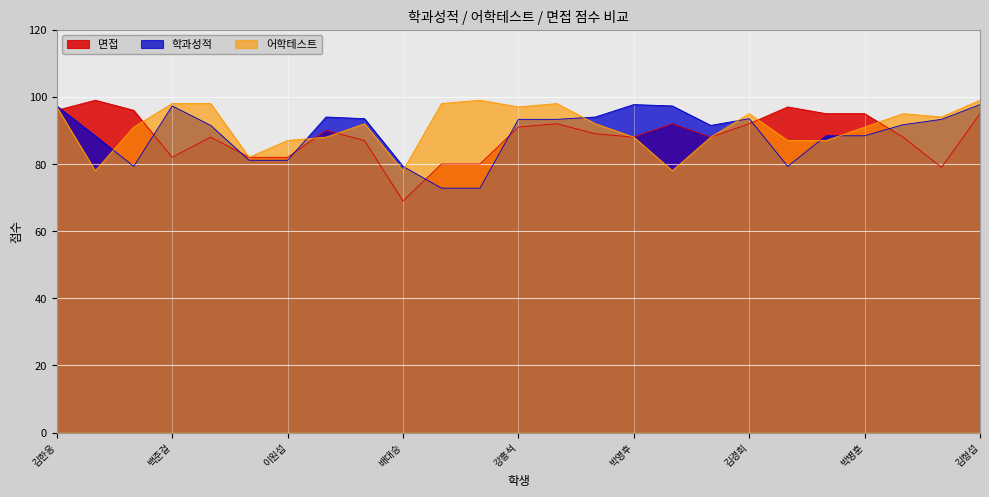

Reading left to right, transcribe all the data shown in this chart.

면접: 김한응=96.0	김진영=99.0	최금희=96.0	백준걸=82.0	이나영=88.0	김태정=82.0	이원섭=82.0	유근숙=90.0	민병철=87.0	배대승=69.0	황선칠=80.0	문은아=80.0	강흥석=91.0	윤여송=92.0	허기상=89.0	박영후=88.0	이준석=92.0	한성현=88.0	김경희=92.0	김세환=97.0	정참삼=95.0	박병훈=95.0	박상준=88.0	최재석=79.0	김형섭=95.0
학과성적: 김한응=97.3	김진영=88.4	최금희=79.3	백준걸=97.3	이나영=91.5	김태정=81.1	이원섭=81.1	유근숙=94.0	민병철=93.5	배대승=79.3	황선칠=72.8	문은아=72.8	강흥석=93.3	윤여송=93.3	허기상=94.0	박영후=97.7	이준석=97.3	한성현=91.5	김경희=93.5	김세환=79.3	정참삼=88.4	박병훈=88.4	박상준=91.7	최재석=93.3	김형섭=97.7
어학테스트: 김한응=97.0	김진영=78.0	최금희=91.0	백준걸=98.0	이나영=98.0	김태정=82.0	이원섭=87.0	유근숙=88.0	민병철=92.0	배대승=78.0	황선칠=98.0	문은아=99.0	강흥석=97.0	윤여송=98.0	허기상=92.0	박영후=88.0	이준석=78.0	한성현=88.0	김경희=95.0	김세환=87.0	정참삼=87.0	박병훈=91.0	박상준=95.0	최재석=94.0	김형섭=99.0